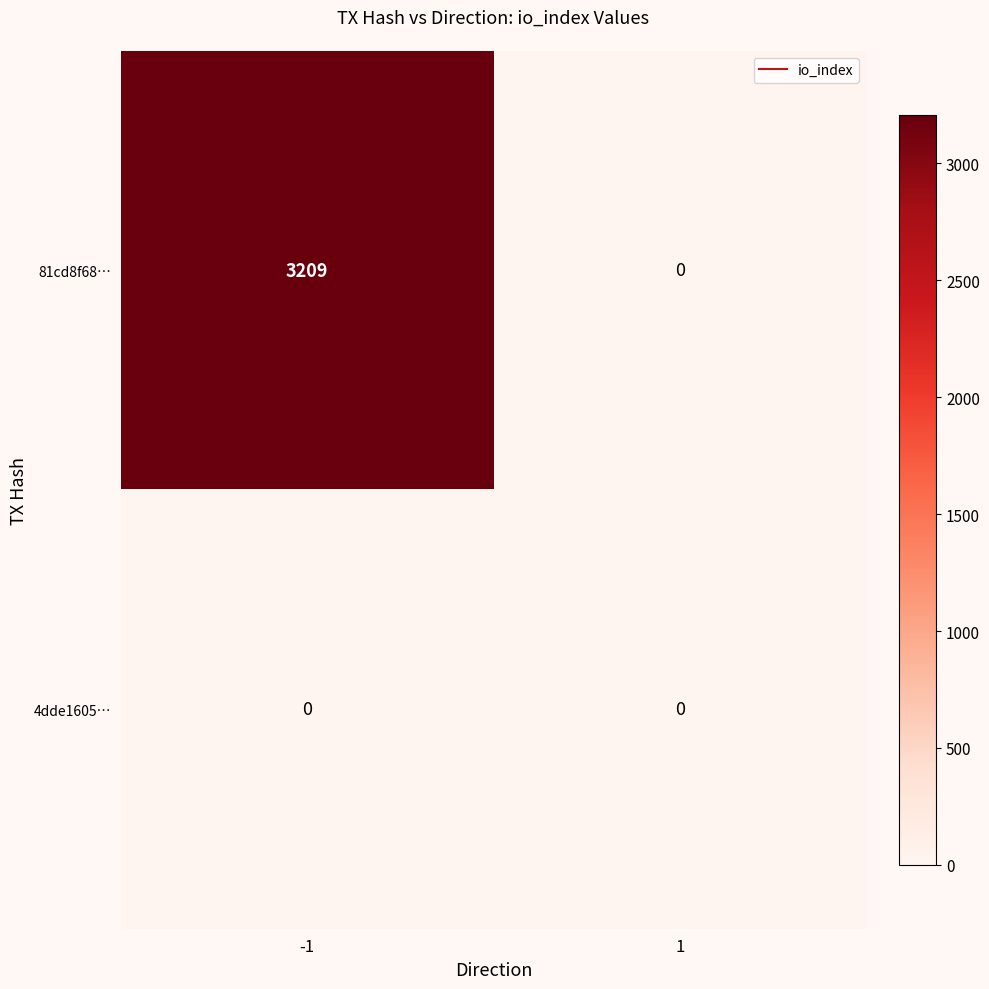

Which series has the largest total across all categories?

81cd8f68…